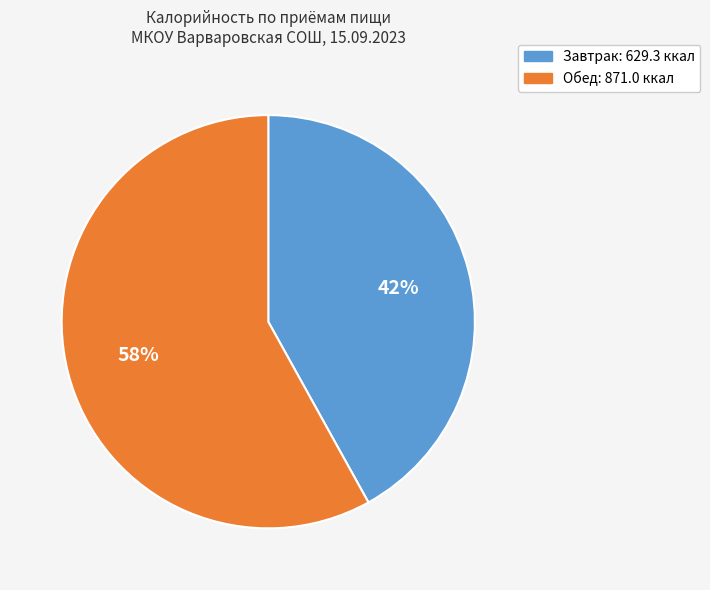

To the nearest percent, what is the difference between the largest and smallest slice percentages?

16%